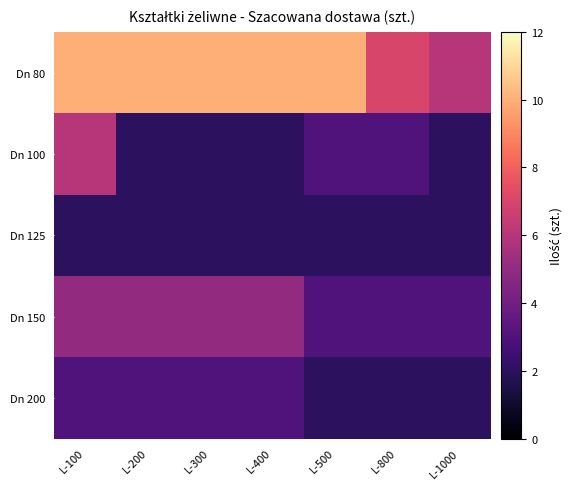

Reading right to left, list all the values displayed in this chart.

Dn 80: L-1000=6	L-800=7	L-500=10	L-400=10	L-300=10	L-200=10	L-100=10
Dn 100: L-1000=2	L-800=3	L-500=3	L-400=2	L-300=2	L-200=2	L-100=6
Dn 125: L-1000=2	L-800=2	L-500=2	L-400=2	L-300=2	L-200=2	L-100=2
Dn 150: L-1000=3	L-800=3	L-500=3	L-400=5	L-300=5	L-200=5	L-100=5
Dn 200: L-1000=2	L-800=2	L-500=2	L-400=3	L-300=3	L-200=3	L-100=3